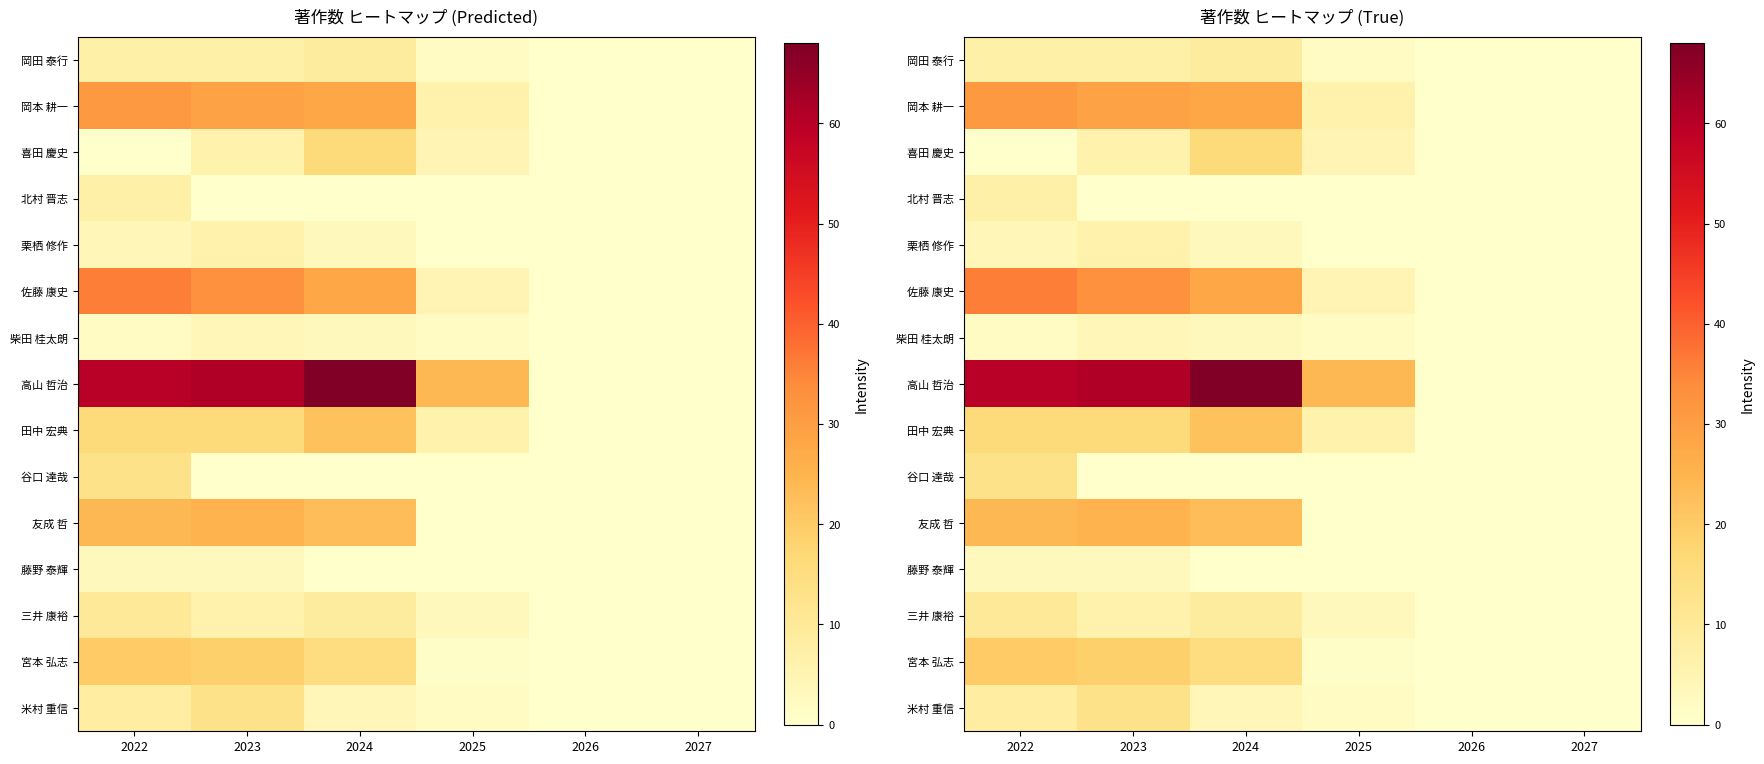

Which has a higher value, 2024 or 2026?

2024